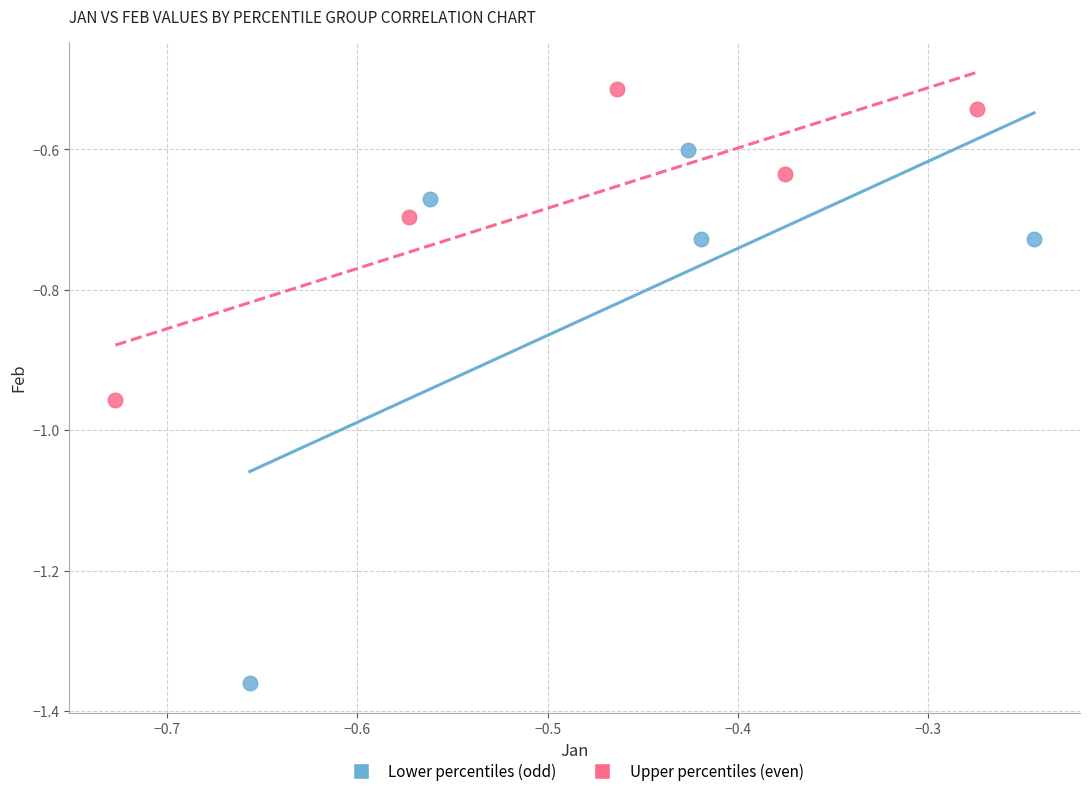

Which series has the largest Y range (max minus min)?

Lower percentiles (odd)